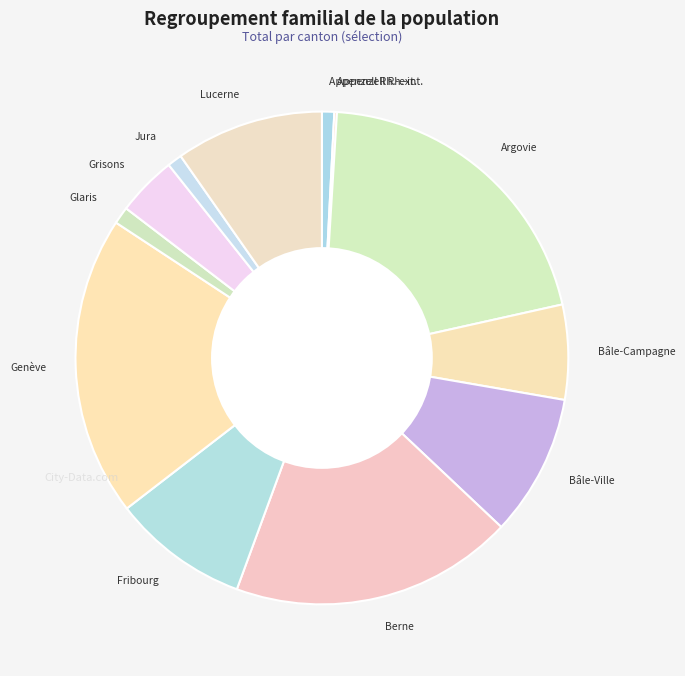

Is it true that Grisons is 4% of the pie?

True